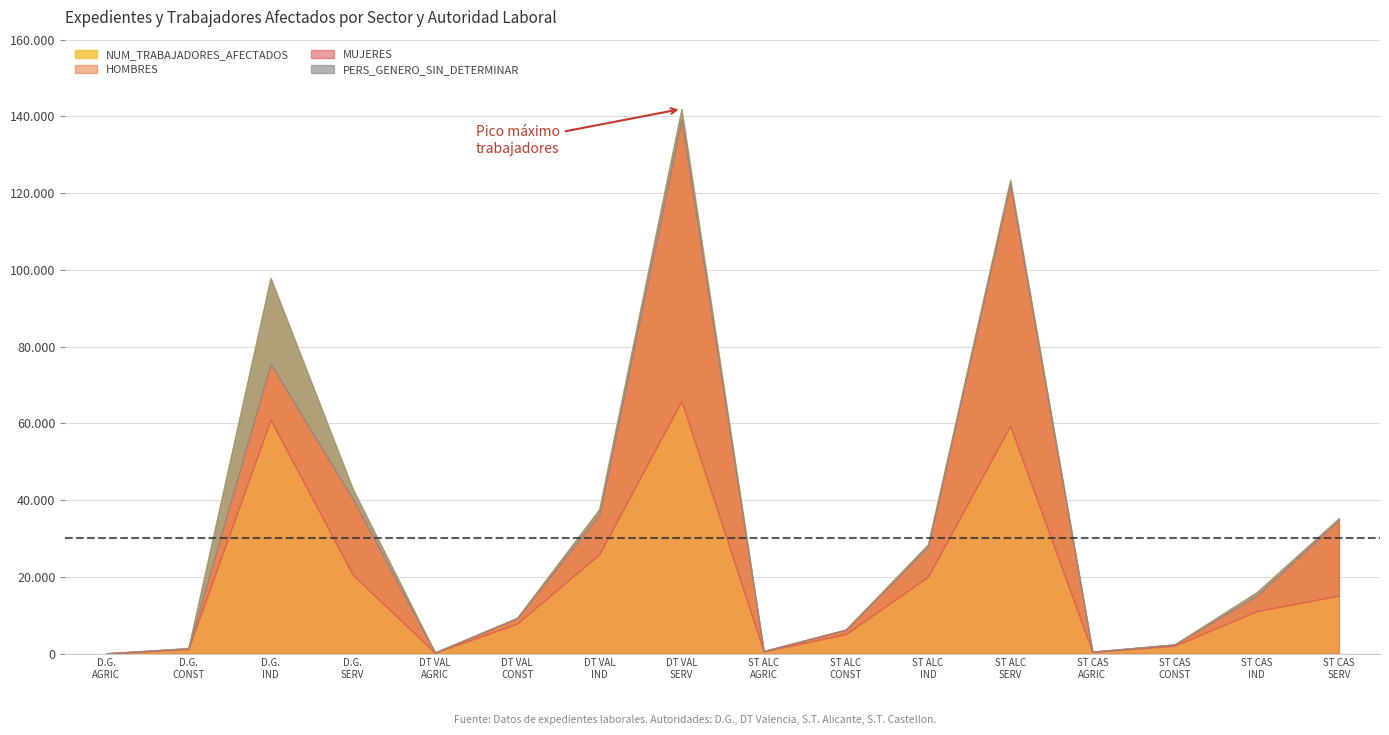

Rank the categories by NUM_TRABAJADORES_AFECTADOS value from lowest to highest.

1, 5, 13, 9, 2, 14, 10, 6, 15, 11, 16, 7, 4, 3, 12, 8